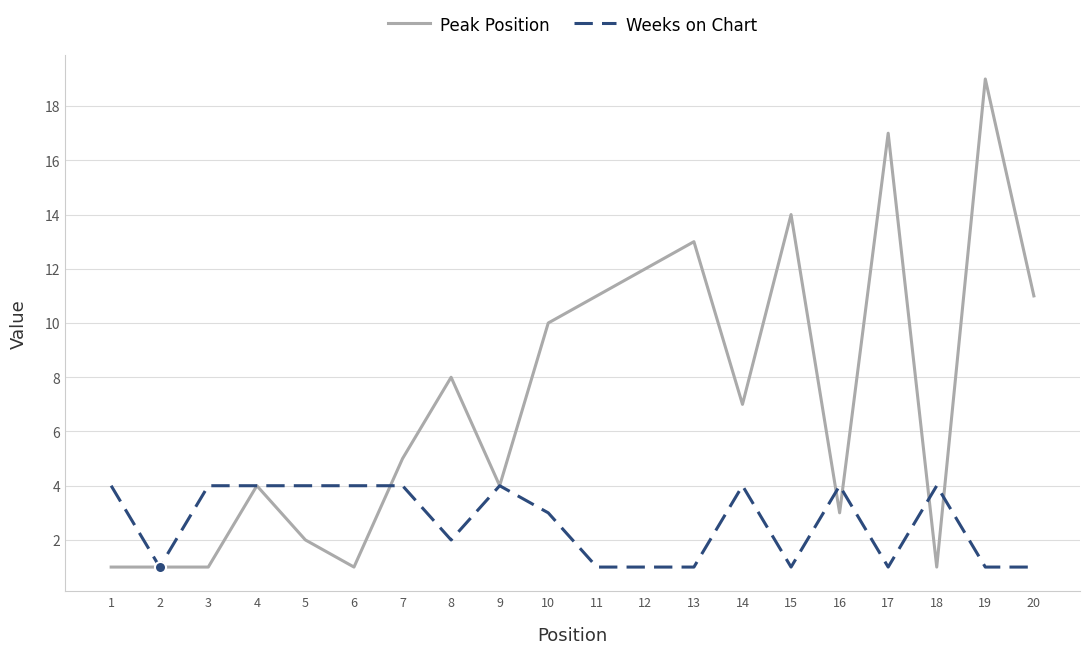

True or false: Weeks on Chart and Peak Position intersect in this chart.

True